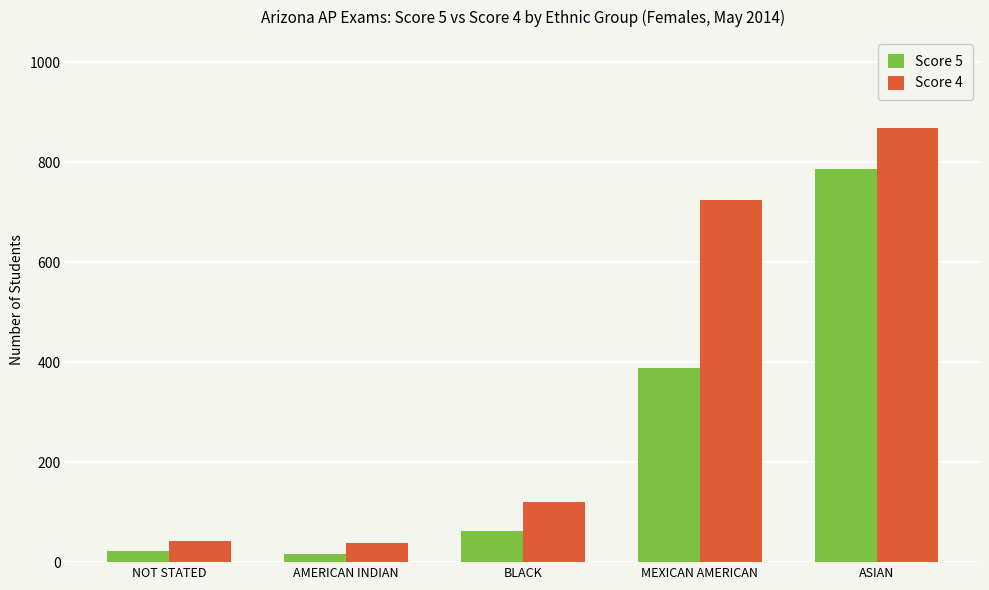

At how many categories does at least one series exceed 115?

3